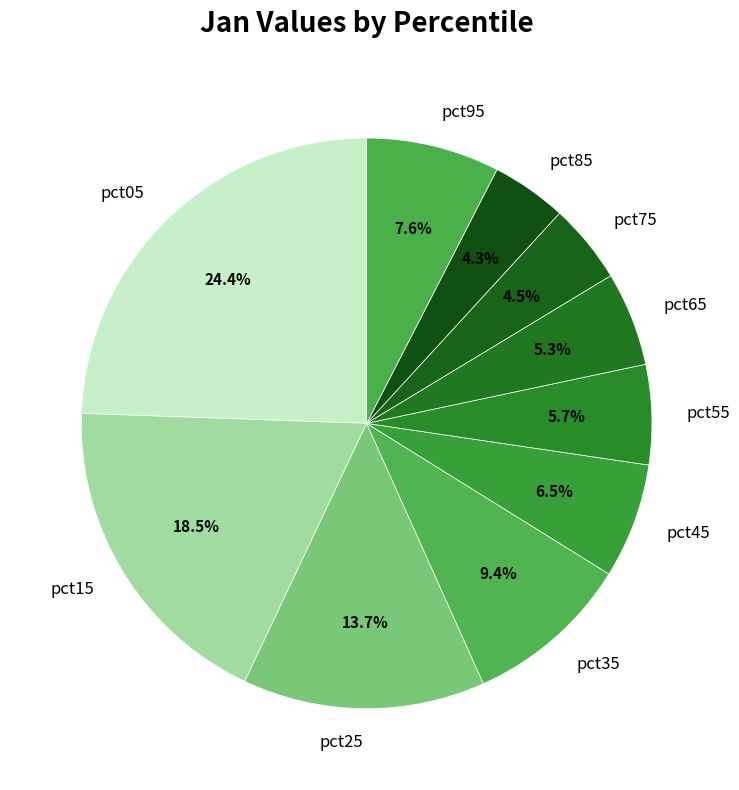

Which category has the biggest portion of the pie?

pct05